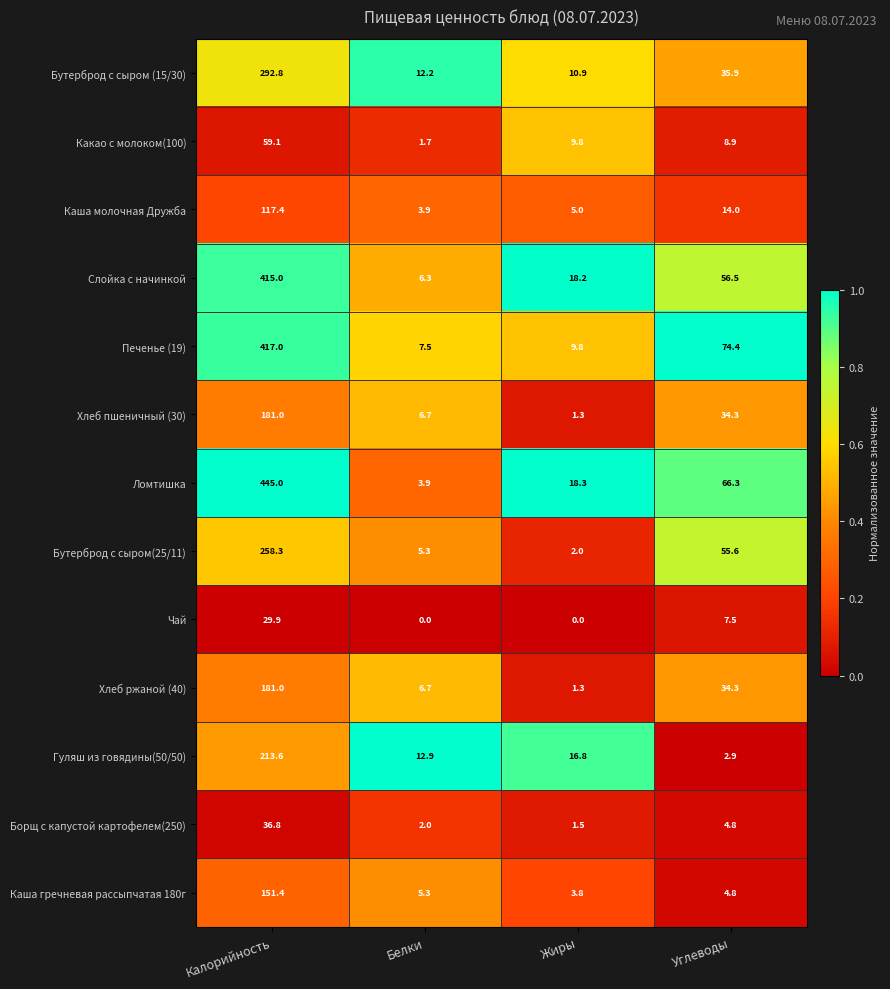

At which label does Печенье (19) reach its minimum?

Белки